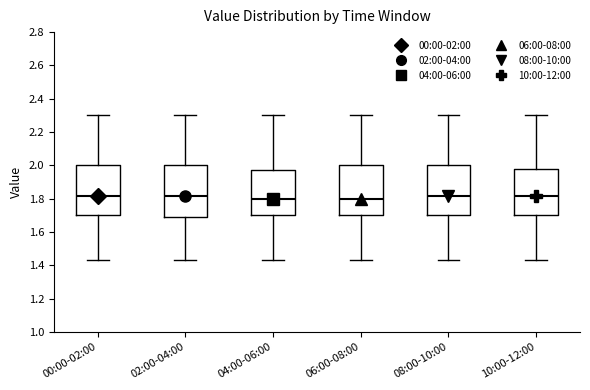

Reading left to right, read every box against the y-axis: the position of its median line, the range the box covers, and the ends of its whiskers. The values are not printed on the chart, so give them approximately, as read against the axis.

00:00-02:00: median 1.82, box 1.70 to 2.00, whiskers 1.44 to 2.30
02:00-04:00: median 1.82, box 1.70 to 2.00, whiskers 1.44 to 2.30
04:00-06:00: median 1.80, box 1.70 to 1.98, whiskers 1.44 to 2.30
06:00-08:00: median 1.80, box 1.70 to 2.00, whiskers 1.44 to 2.30
08:00-10:00: median 1.82, box 1.70 to 2.00, whiskers 1.44 to 2.30
10:00-12:00: median 1.82, box 1.70 to 1.98, whiskers 1.44 to 2.30